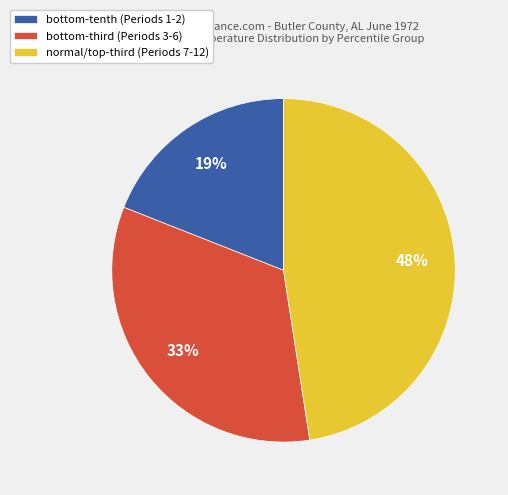

Which slice is the largest?

normal/top-third (Periods 7-12)